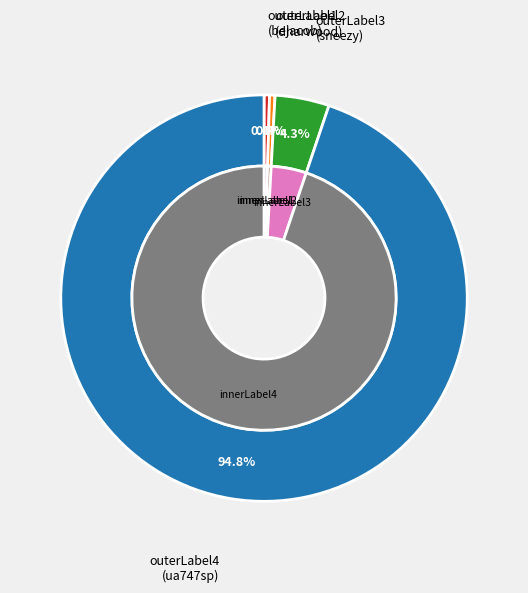

How many slices are in this pie chart?

4